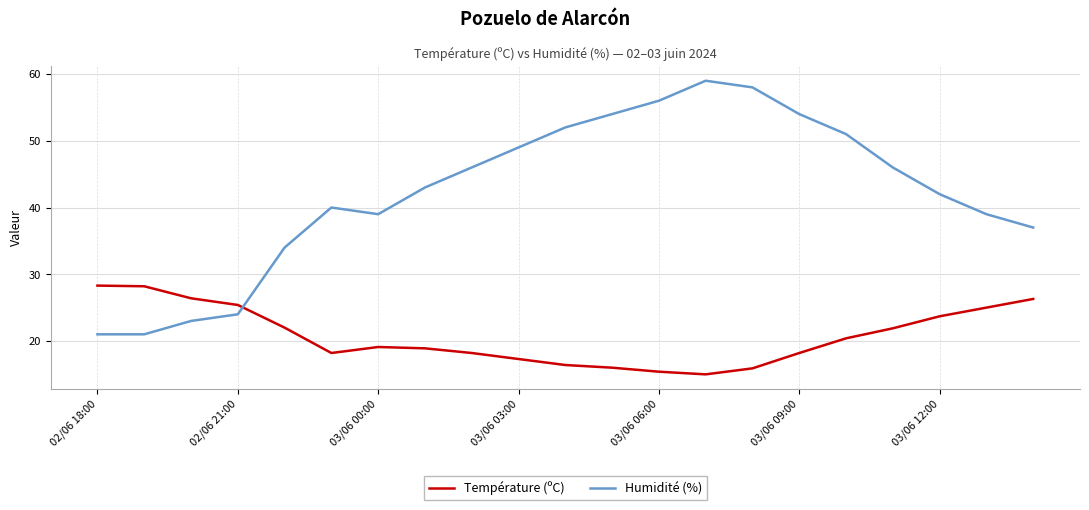

Rank the series by their average value, from lowest to highest.

Température (ºC), Humidité (%)